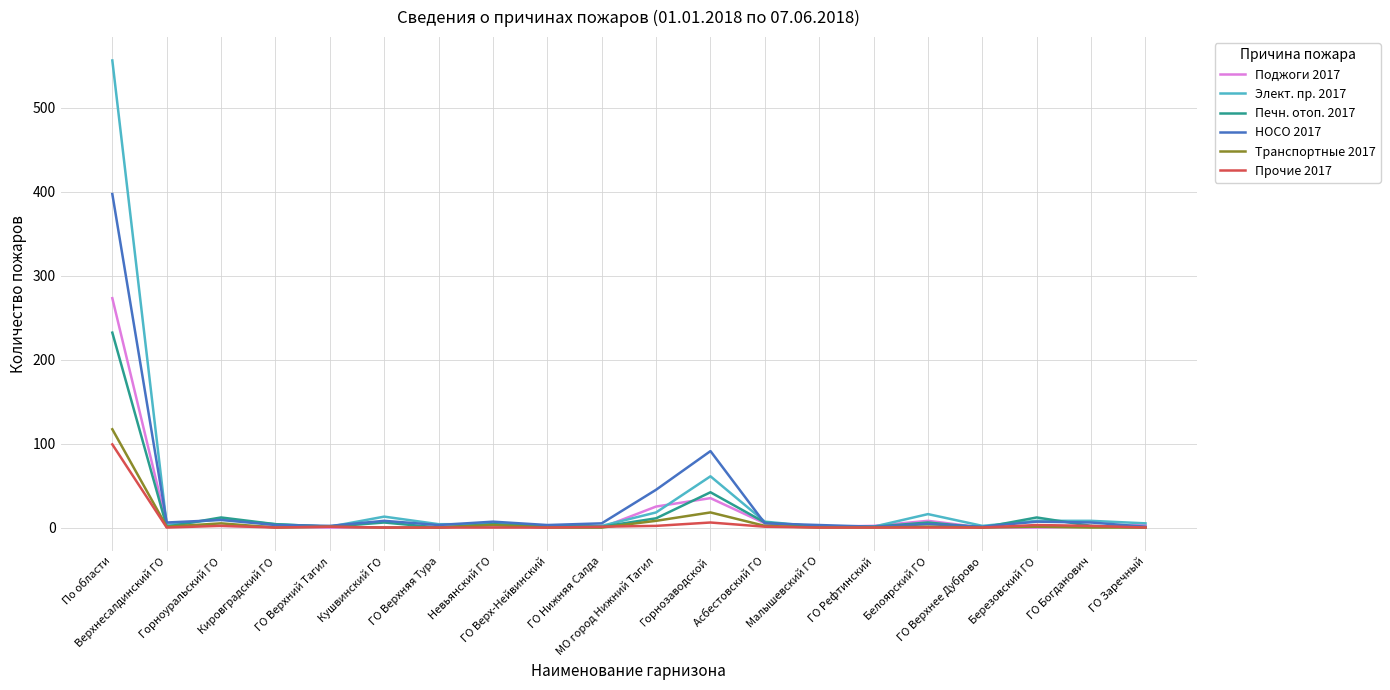

Which series has the largest range (max minus min)?

Элект. пр. 2017